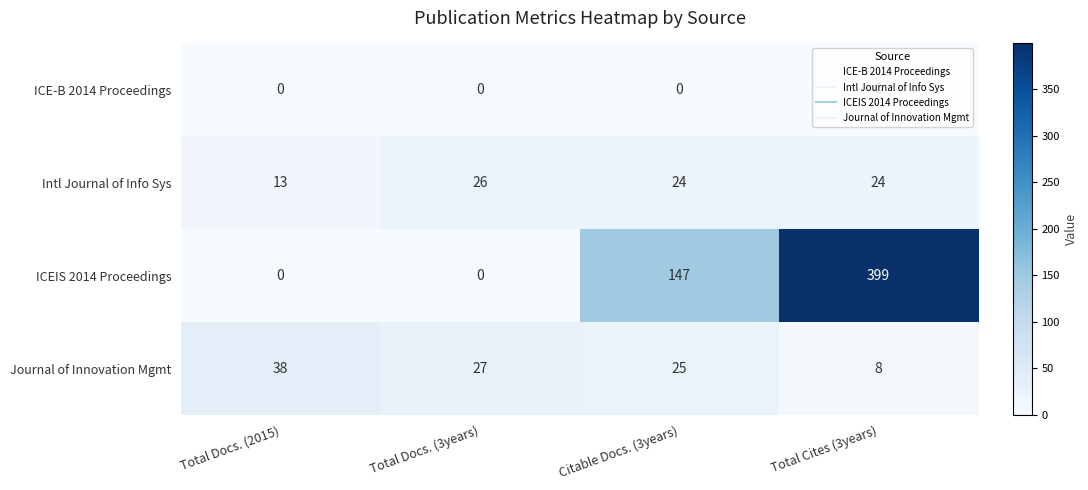

Count the Intl Journal of Info Sys values in the range 24 to 26.

3